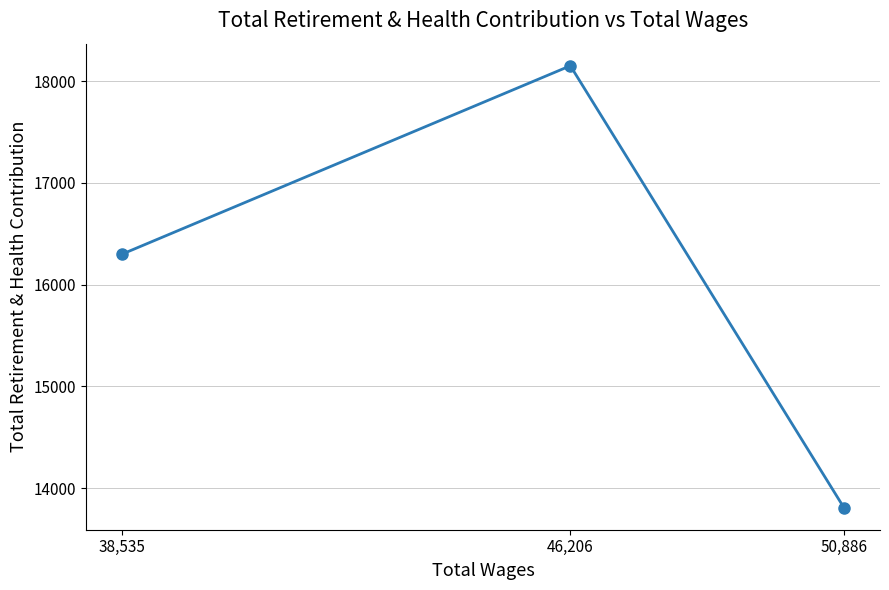

List the labels in order of value, smallest first.

50,886, 38,535, 46,206